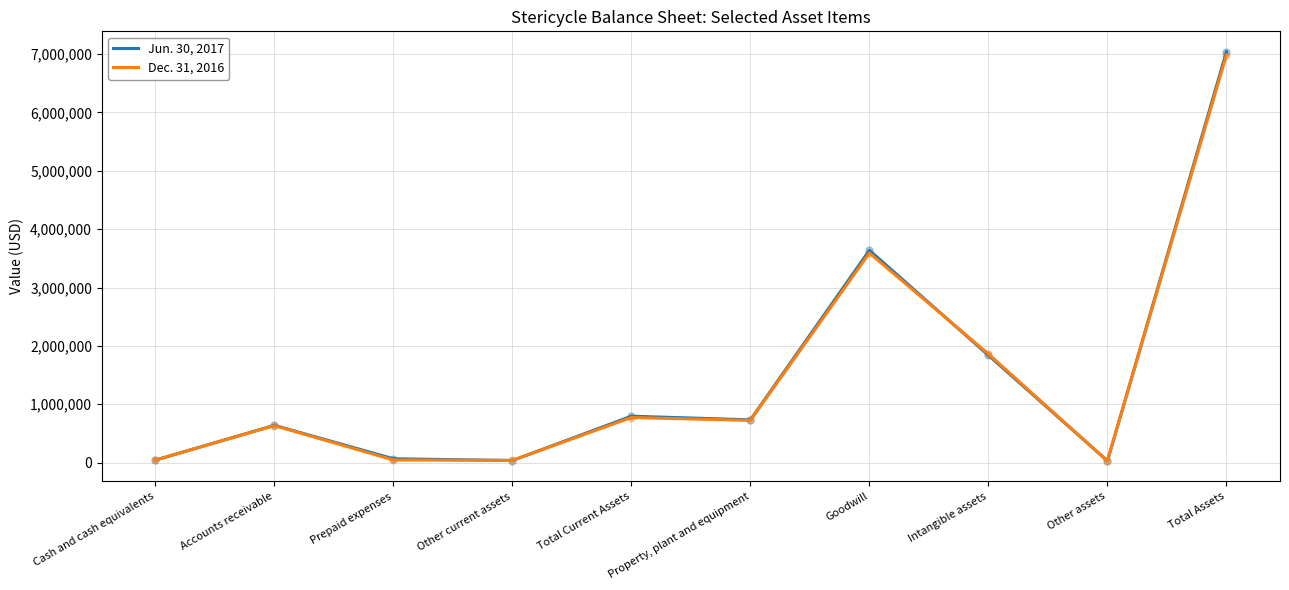

What are all the series names shown in the legend?

Jun. 30, 2017, Dec. 31, 2016